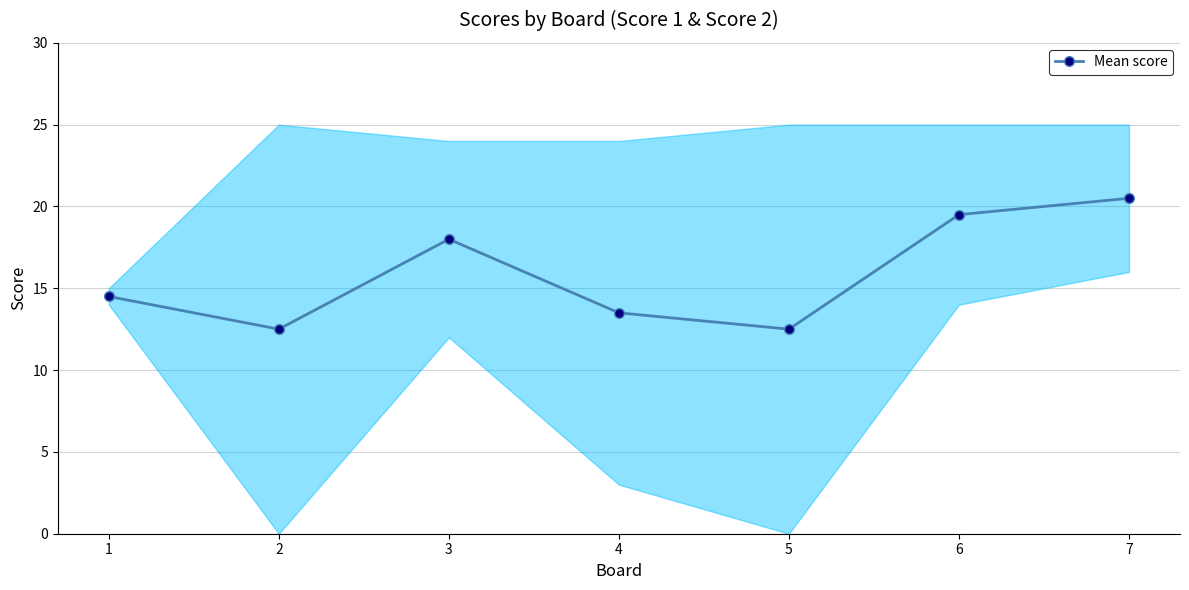

What is the value of the 4th point from the left?

13.5